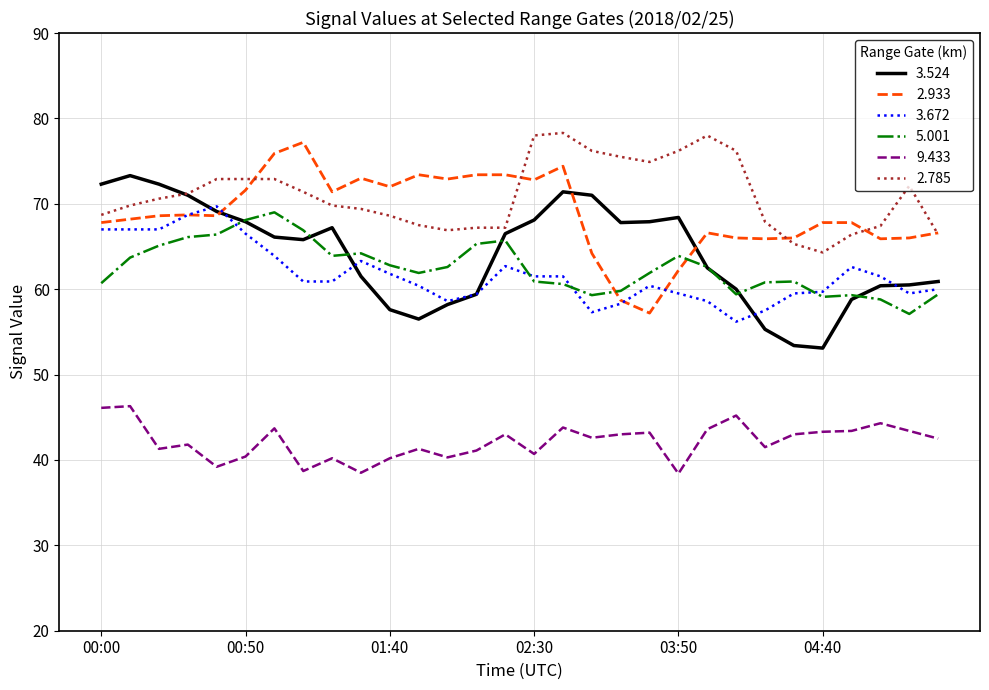

True or false: 9.433 and 2.785 cross at least once.

False